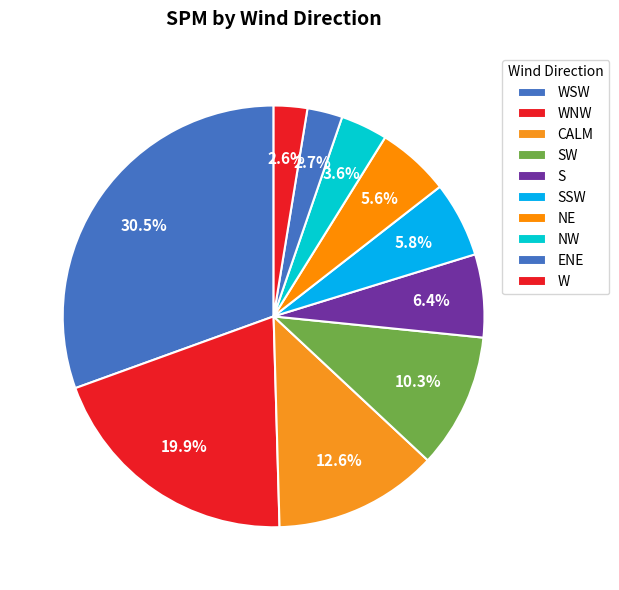

Between WNW and NE, which is larger?

WNW